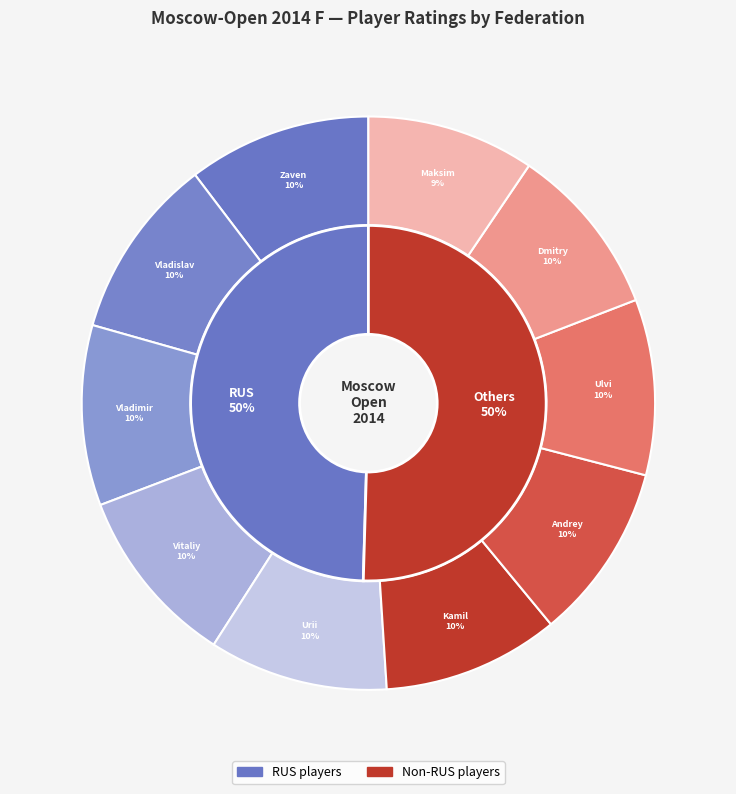

Combined, do Dragun Kamil and Eliseev Urii account for over 50%?

No